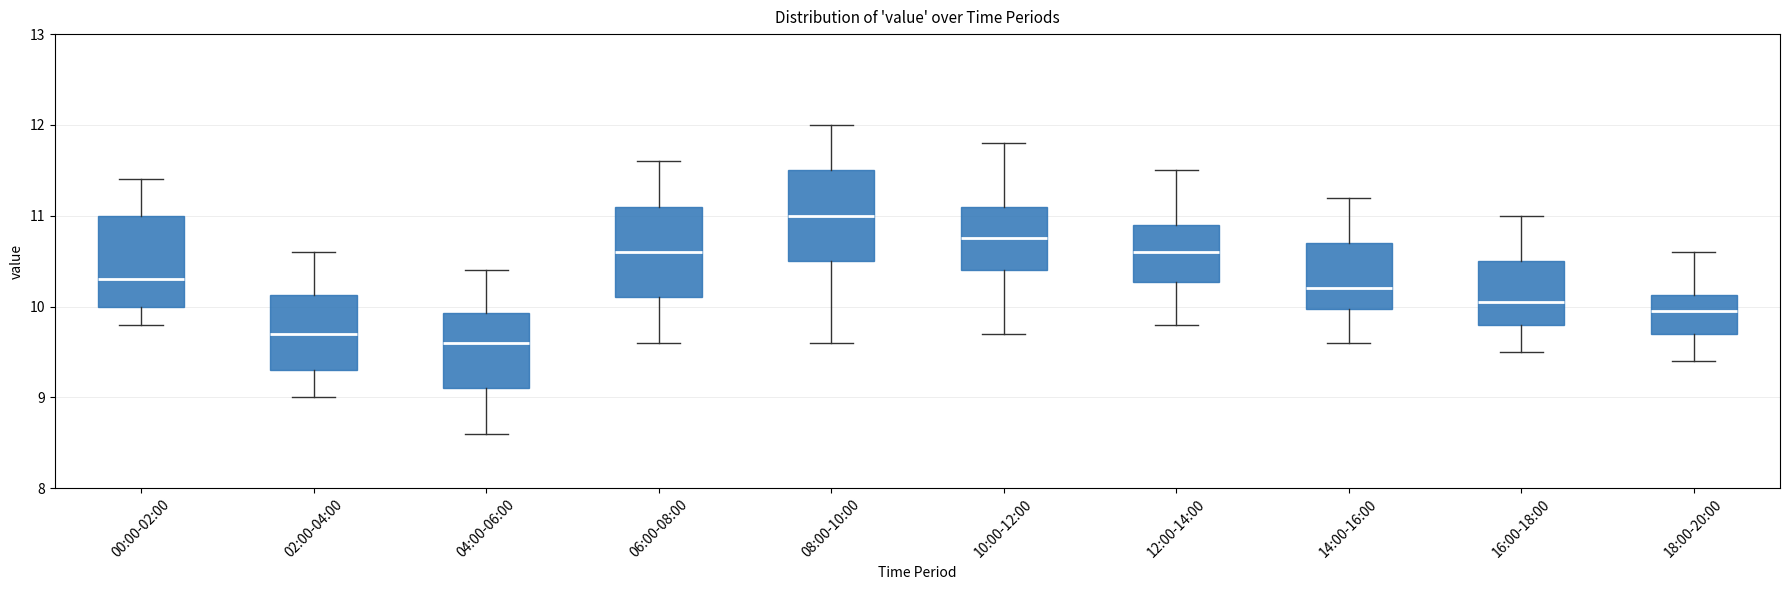

Reading left to right, transcribe this box plot: for each box, give where its median line is, the range the box spans, and where its two whiskers end, as read against the y-axis. The values are not printed on the chart, so give them approximately, as read against the axis.

00:00-02:00: median 10.3, box 10.0 to 11.0, whiskers 9.8 to 11.4
02:00-04:00: median 9.7, box 9.3 to 10.1, whiskers 9.0 to 10.6
04:00-06:00: median 9.6, box 9.1 to 9.9, whiskers 8.6 to 10.4
06:00-08:00: median 10.6, box 10.1 to 11.1, whiskers 9.6 to 11.6
08:00-10:00: median 11.0, box 10.5 to 11.5, whiskers 9.6 to 12.0
10:00-12:00: median 10.8, box 10.4 to 11.1, whiskers 9.7 to 11.8
12:00-14:00: median 10.6, box 10.3 to 10.9, whiskers 9.8 to 11.5
14:00-16:00: median 10.2, box 10.0 to 10.7, whiskers 9.6 to 11.2
16:00-18:00: median 10.1, box 9.8 to 10.5, whiskers 9.5 to 11.0
18:00-20:00: median 10.0, box 9.7 to 10.1, whiskers 9.4 to 10.6